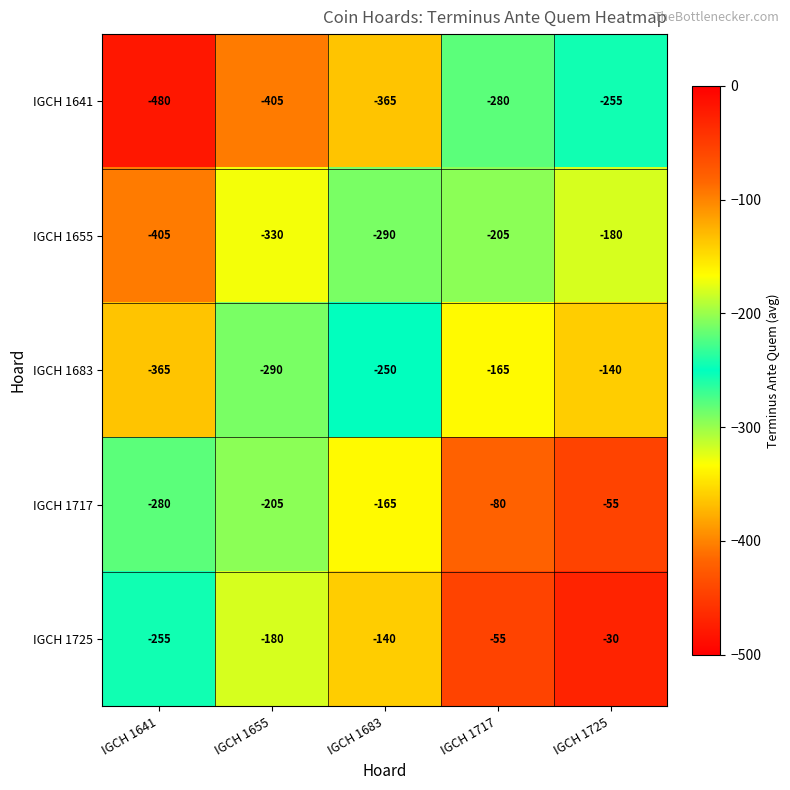

What is the difference between the second highest and minimum values in the IGCH 1641 series?

200